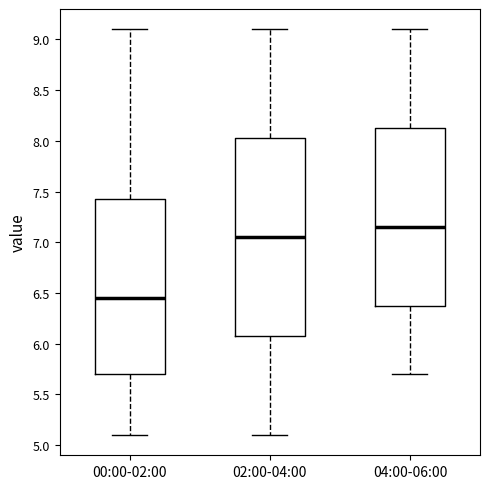

Where is the upper edge of the box for 02:00-04:00 on the y-axis? The values are not printed on the chart, so give them approximately, as read against the axis.

8.05